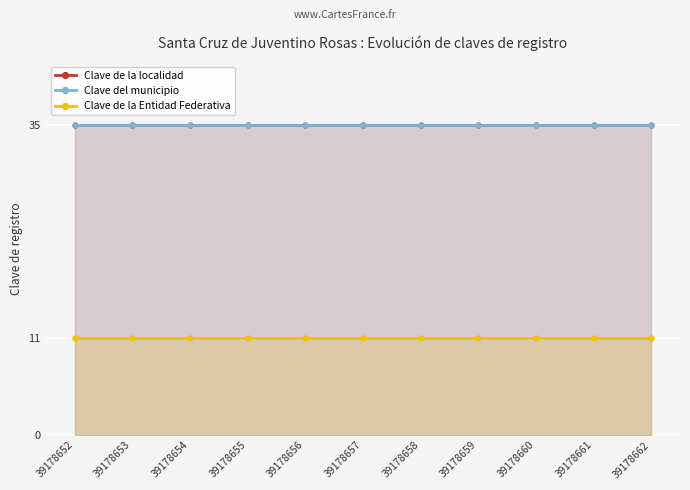

At which label does Clave del municipio reach its minimum?

39178652